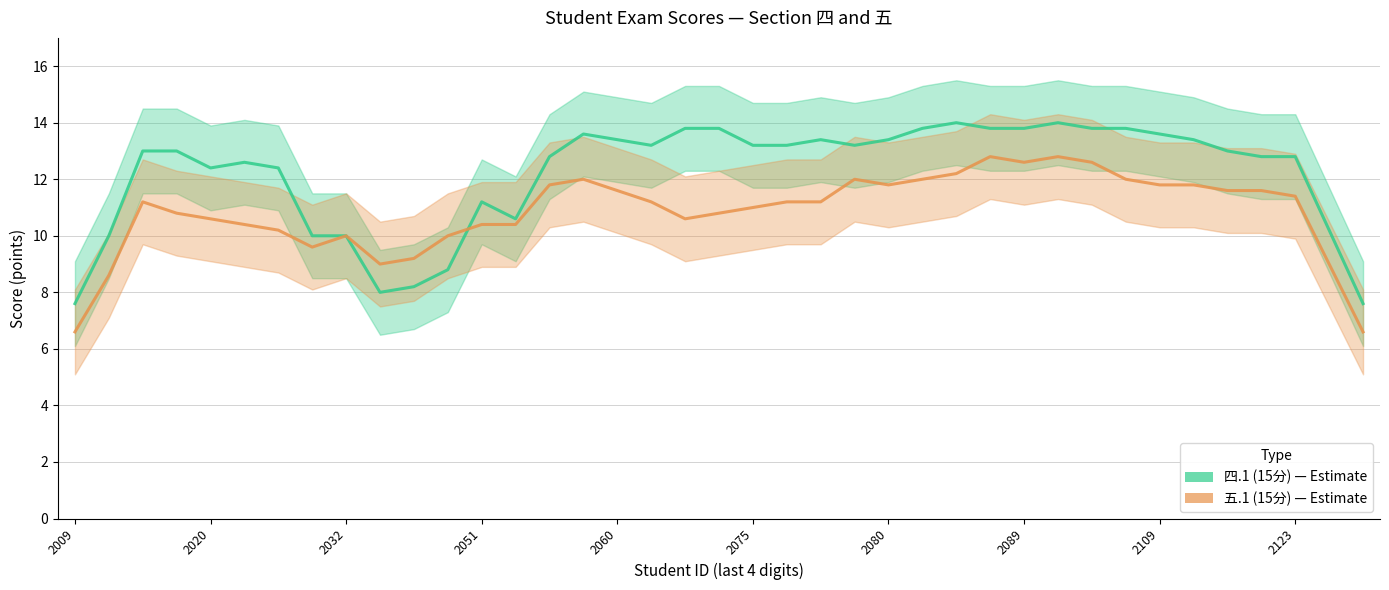

Count the number of categories in the chart.

39